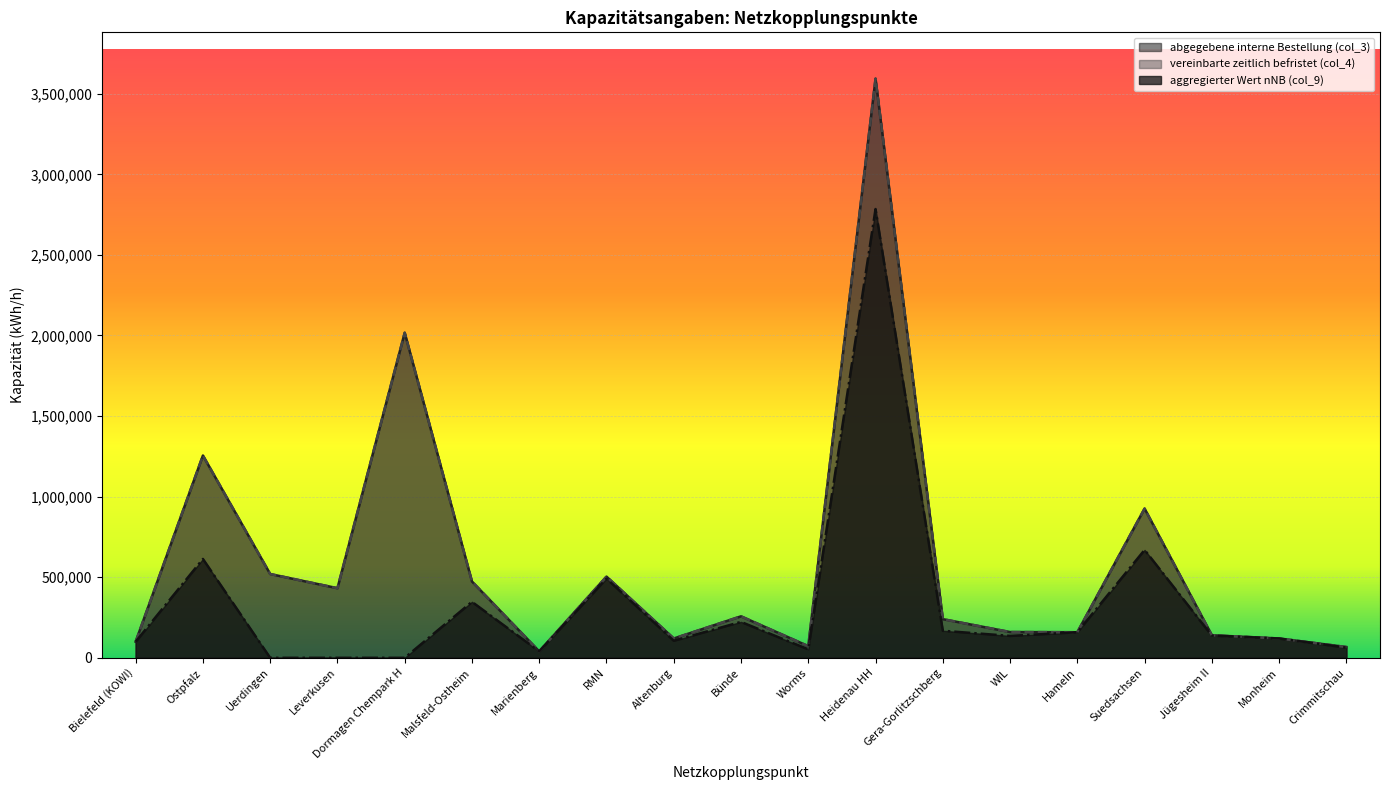

What is the lowest value of the abgegebene interne Bestellung (col_3) series?

40000